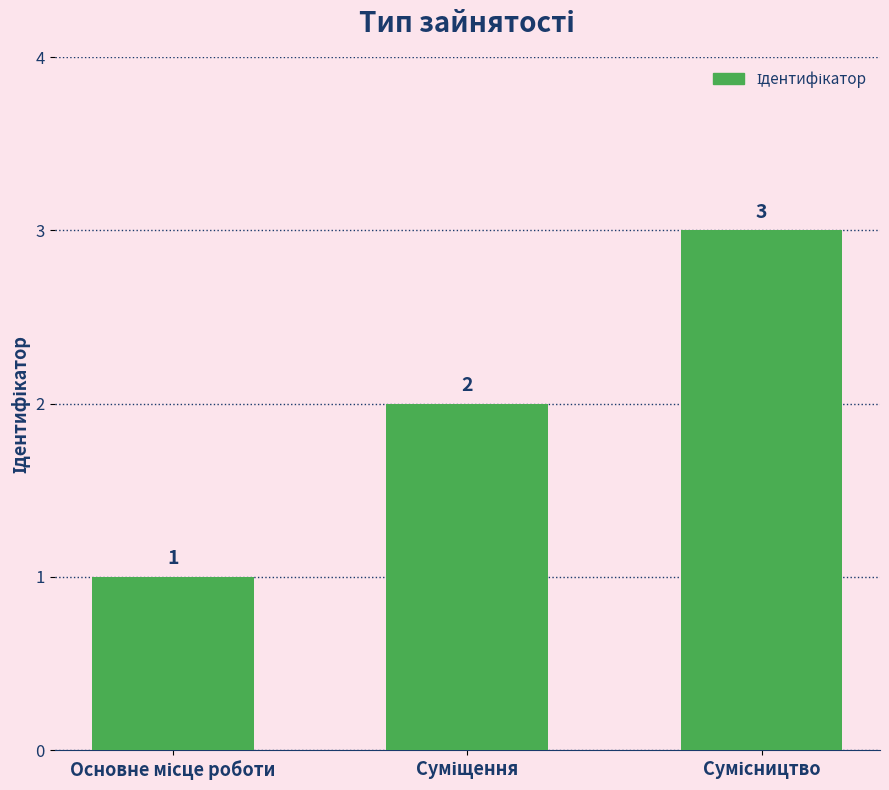

How many values are between 1 and 3?

3